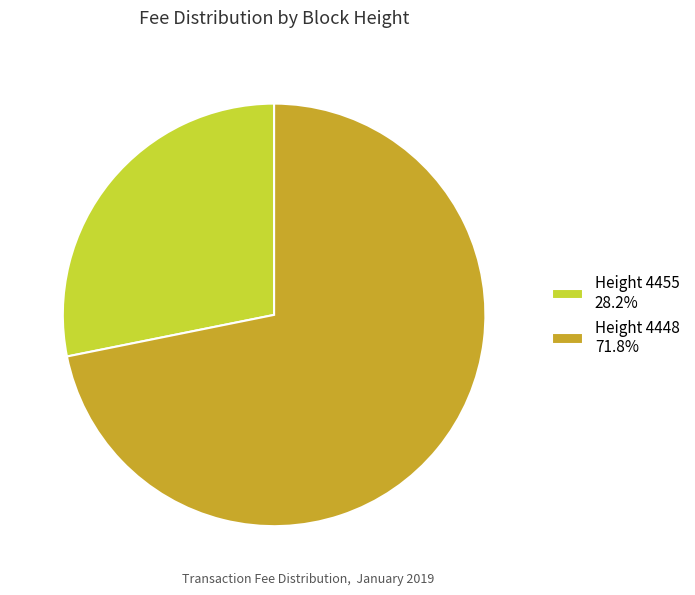

Do Height 4455 28.2% and Height 4448 71.8% together represent more than half of the pie?

Yes